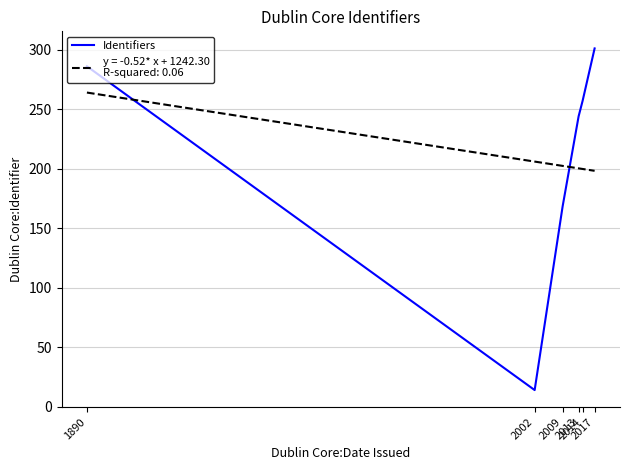

At which category does the chart reach its peak across all series?

2017